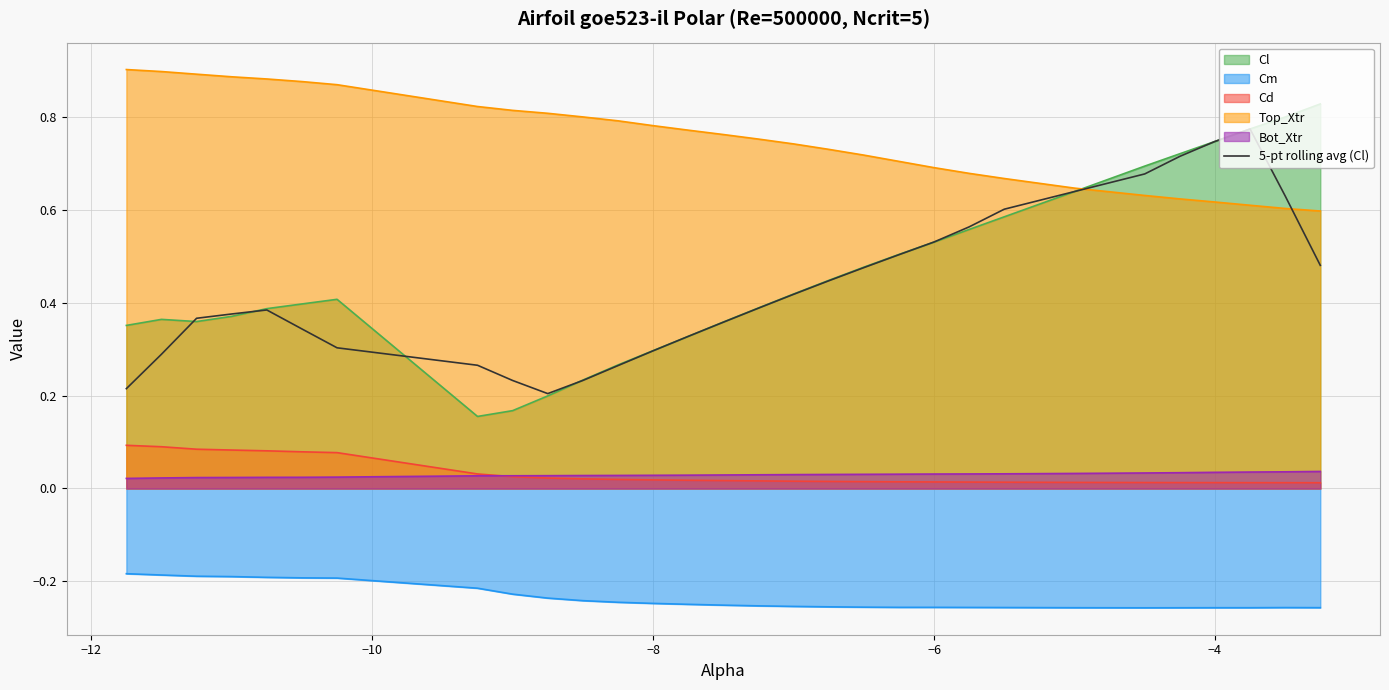

Which series has the widest spread of values?

Cl